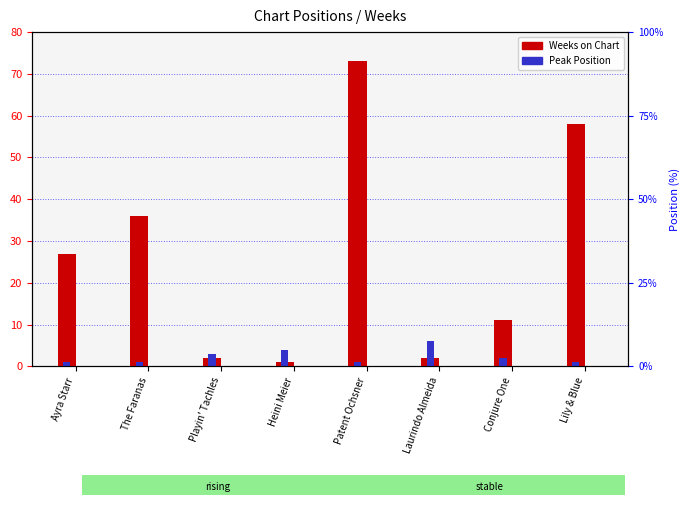

Which category has the highest value in the Weeks on Chart series?

Patent Ochsner